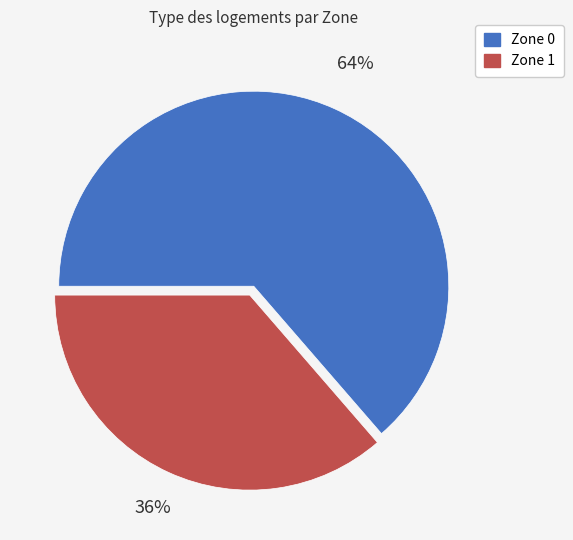

Is the sum of Zone 1 and Zone 0 greater than half?

Yes